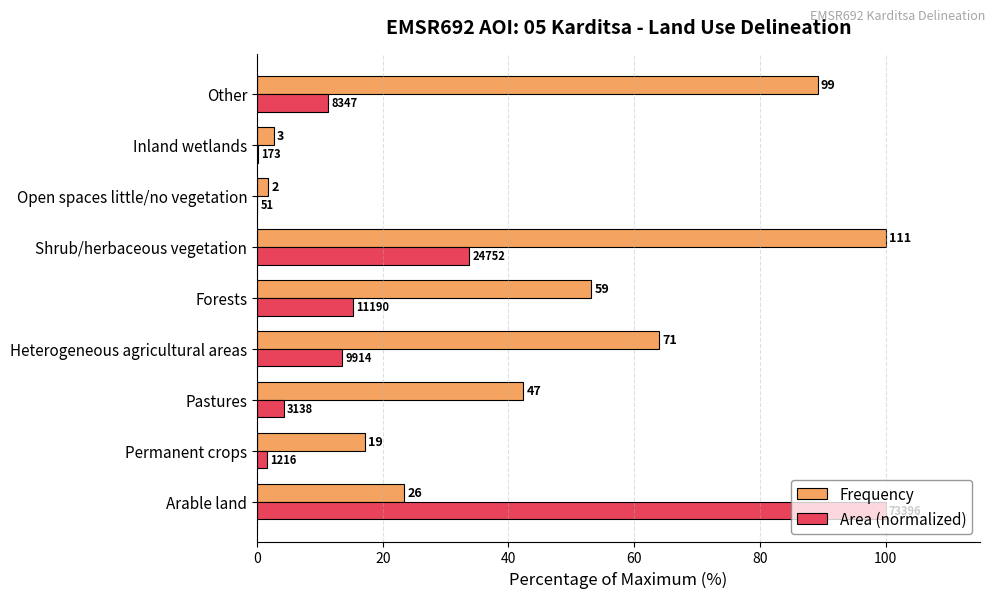

Are the bars grouped side by side (vs. stacked)?

Yes